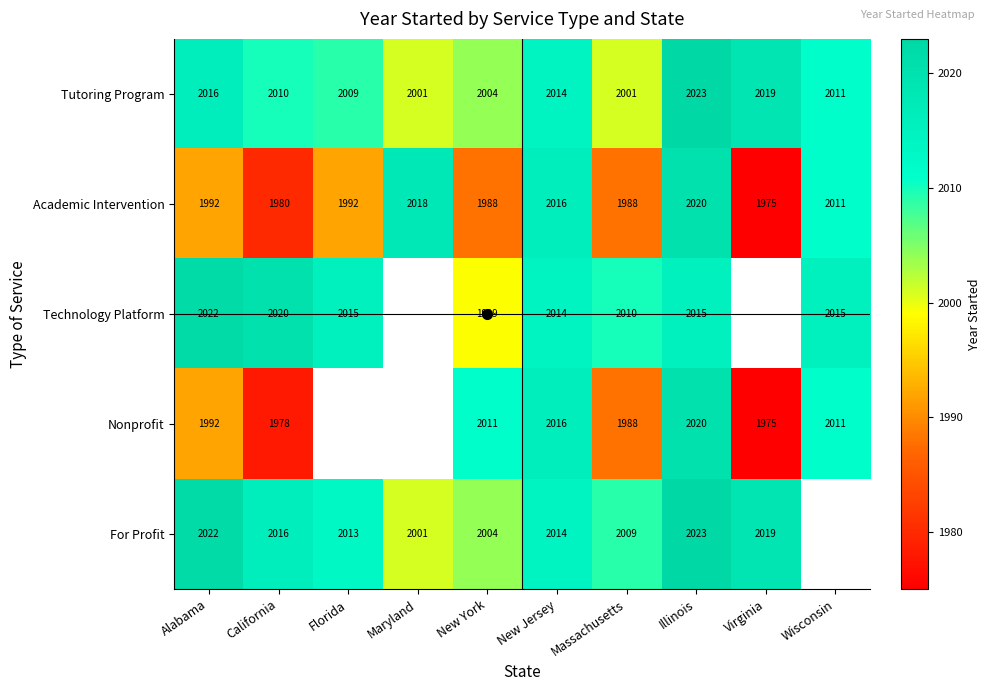

What is the sum of the Academic Intervention values at California and Florida?

3972.0